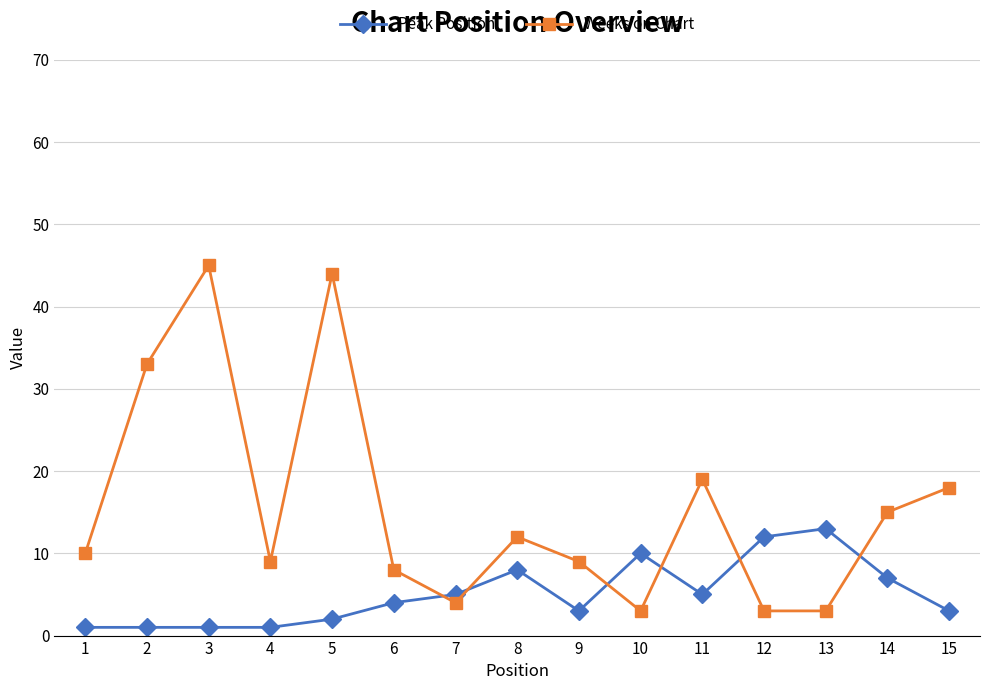

True or false: Peak Position has a value of 5 at 11.

True